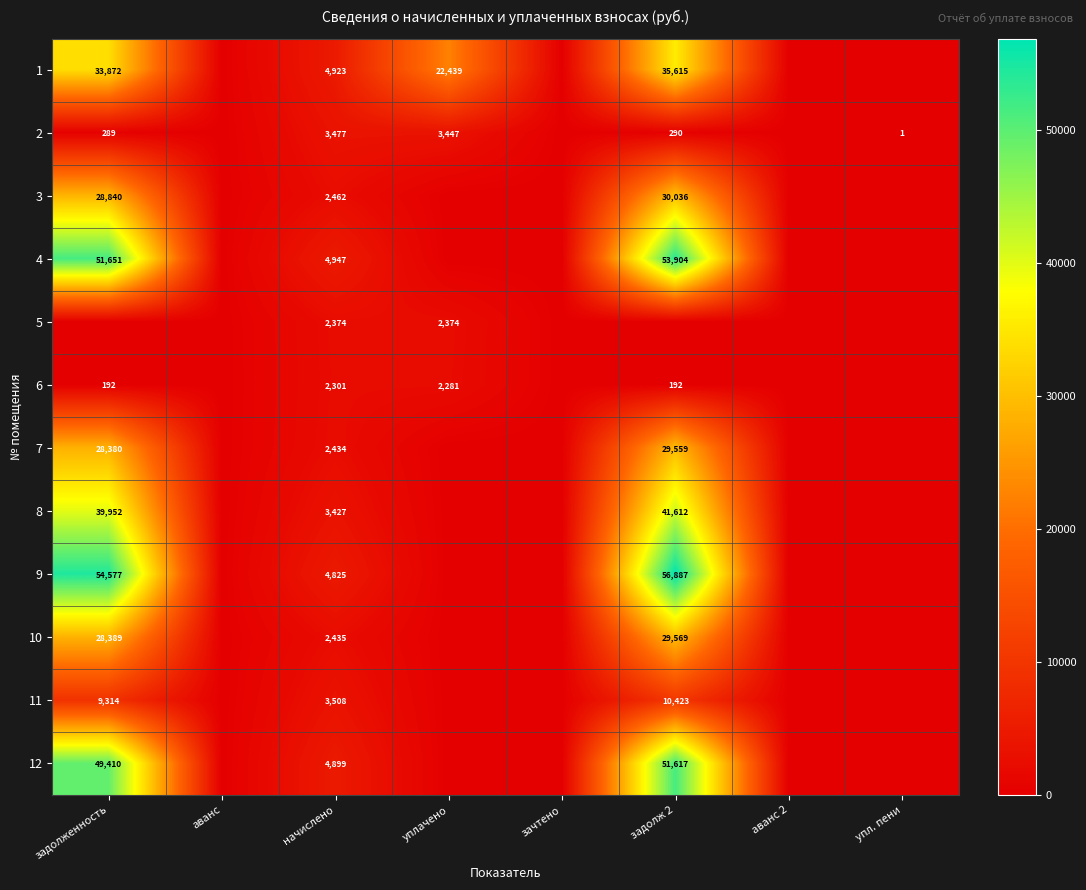

At начислено, list the series in order from largest to smallest.

4, 1, 12, 9, 11, 2, 8, 3, 10, 7, 5, 6